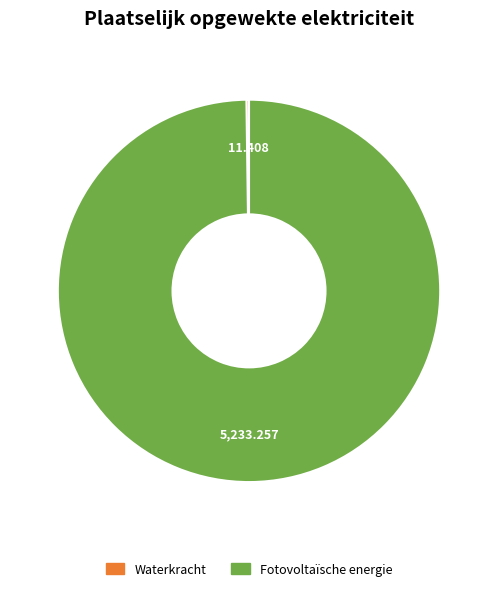

Which slice is the largest?

Fotovoltaïsche energie